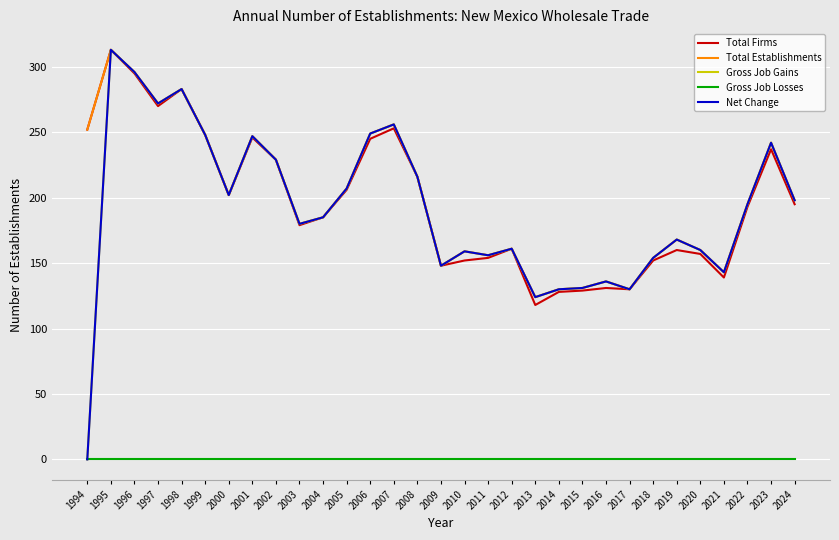

At which category is the sum across all series the highest?

1995